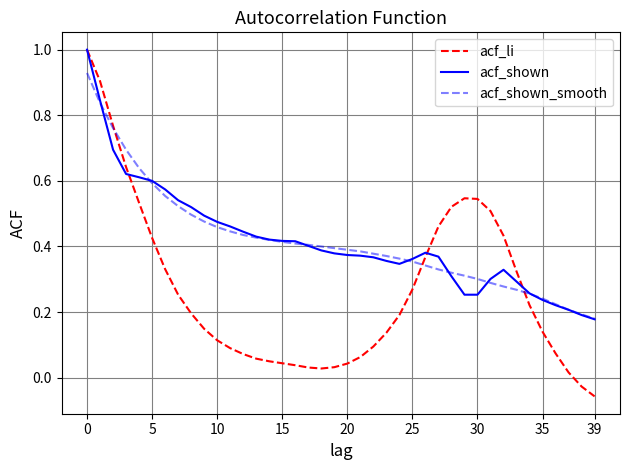

Which label corresponds to the smallest value in the chart?

39